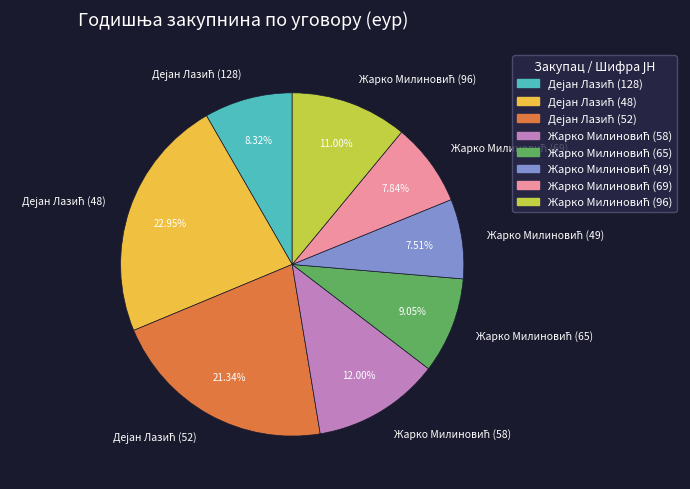

Is there any slice that represents more than half of the pie?

No